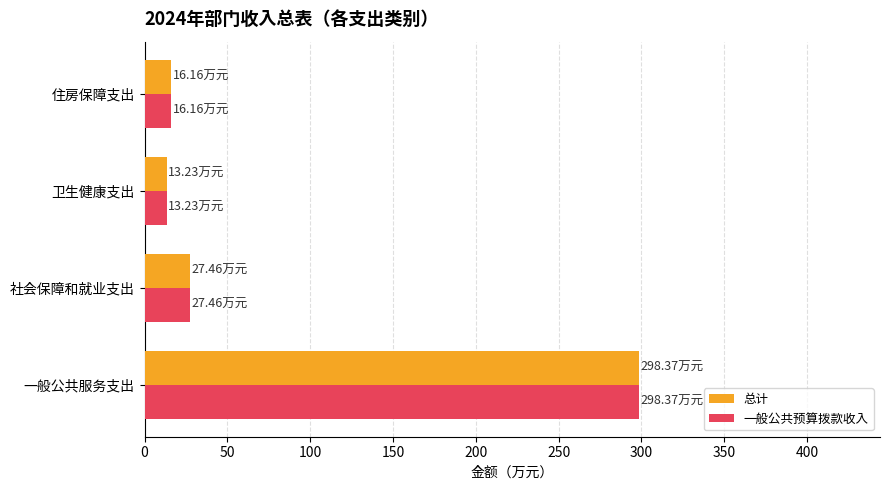

What is the total value across all series at 卫生健康支出?

26.5